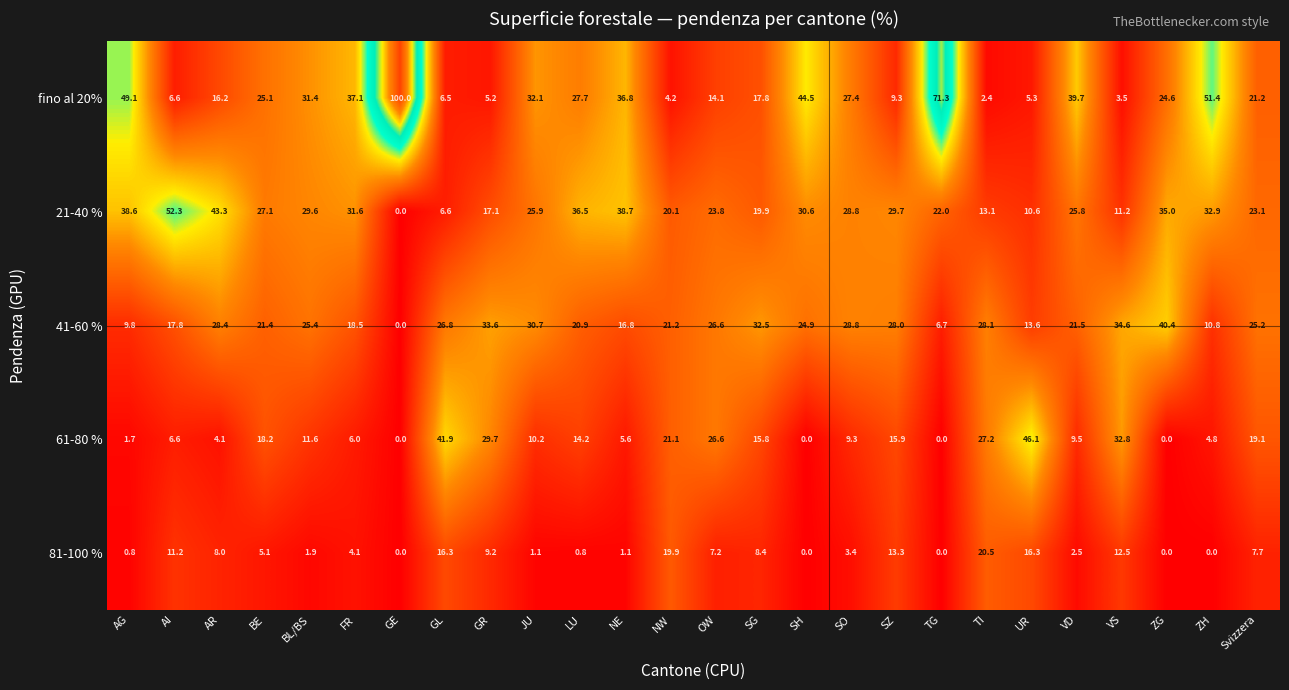

What is the sum of the 21-40 % values at SZ and GR?

46.8